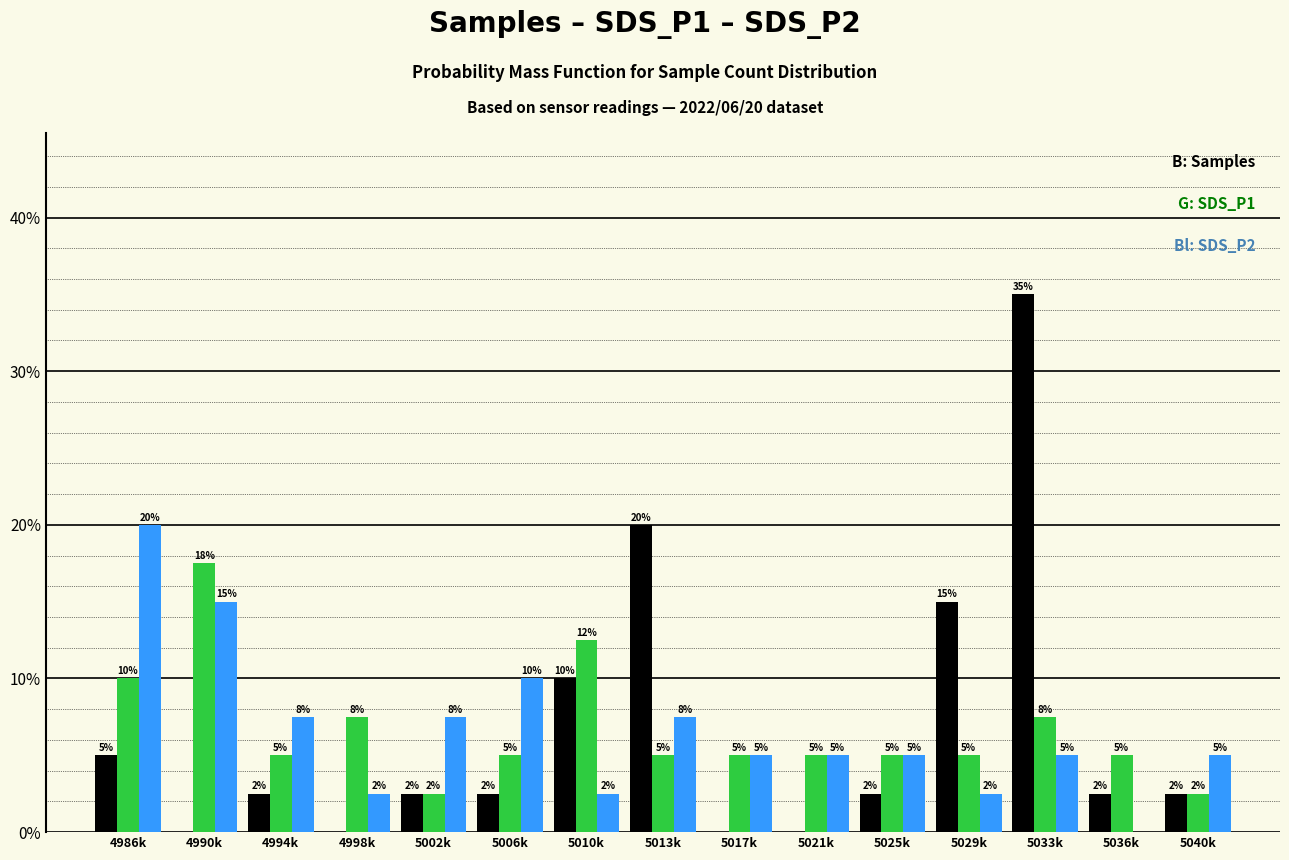

Which category has the highest value across all series?

5033k